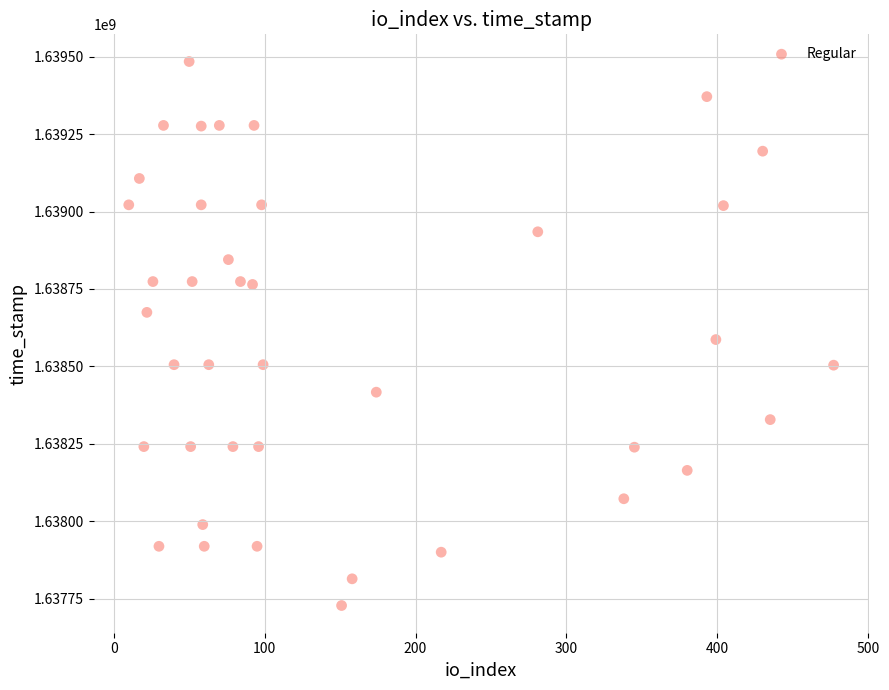

What Y value in the scatter plot is closest to 1638605909?

1638586394